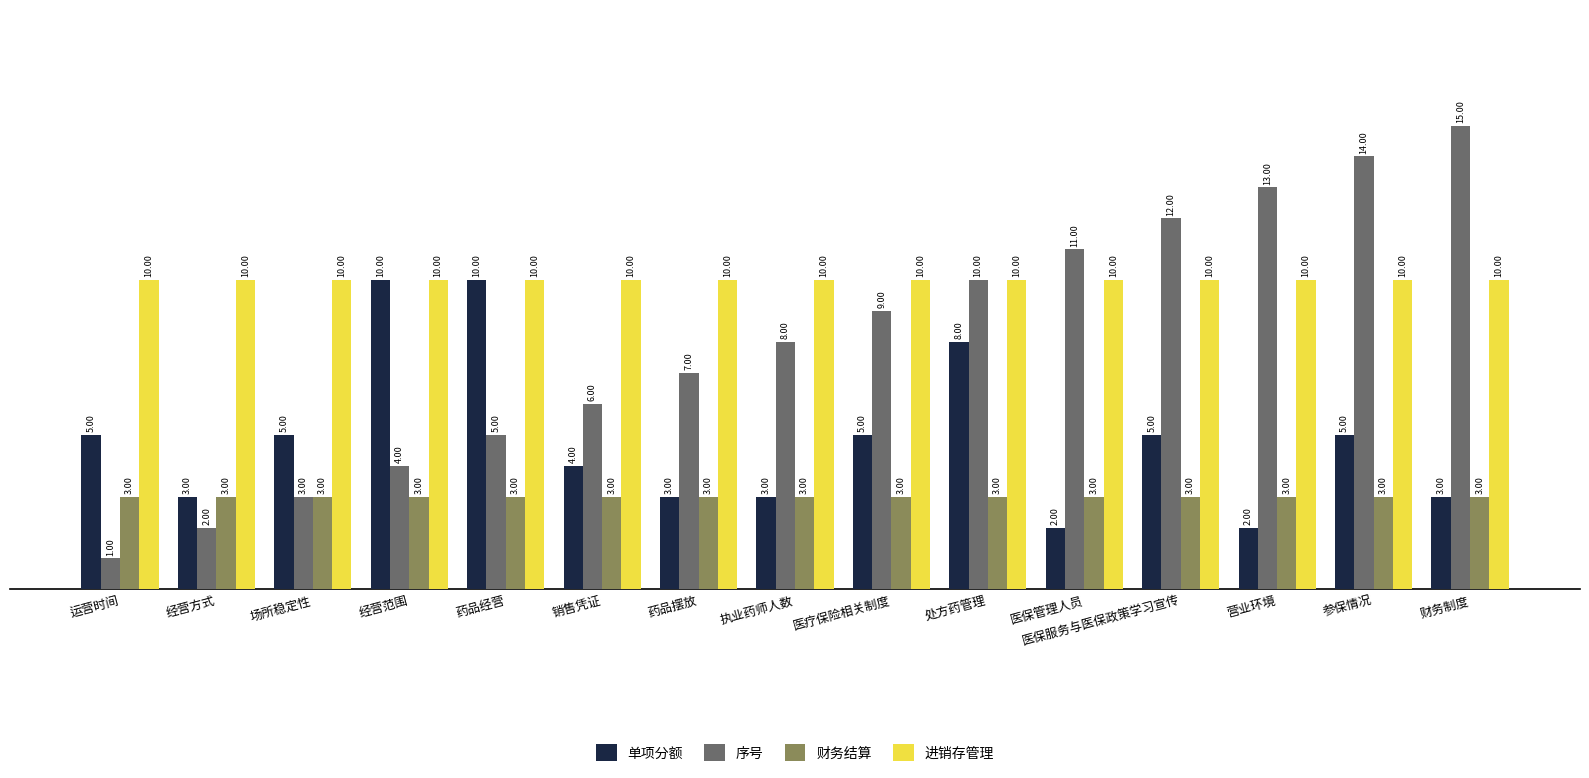

How many data points in 单项分额 are less than 5?

7